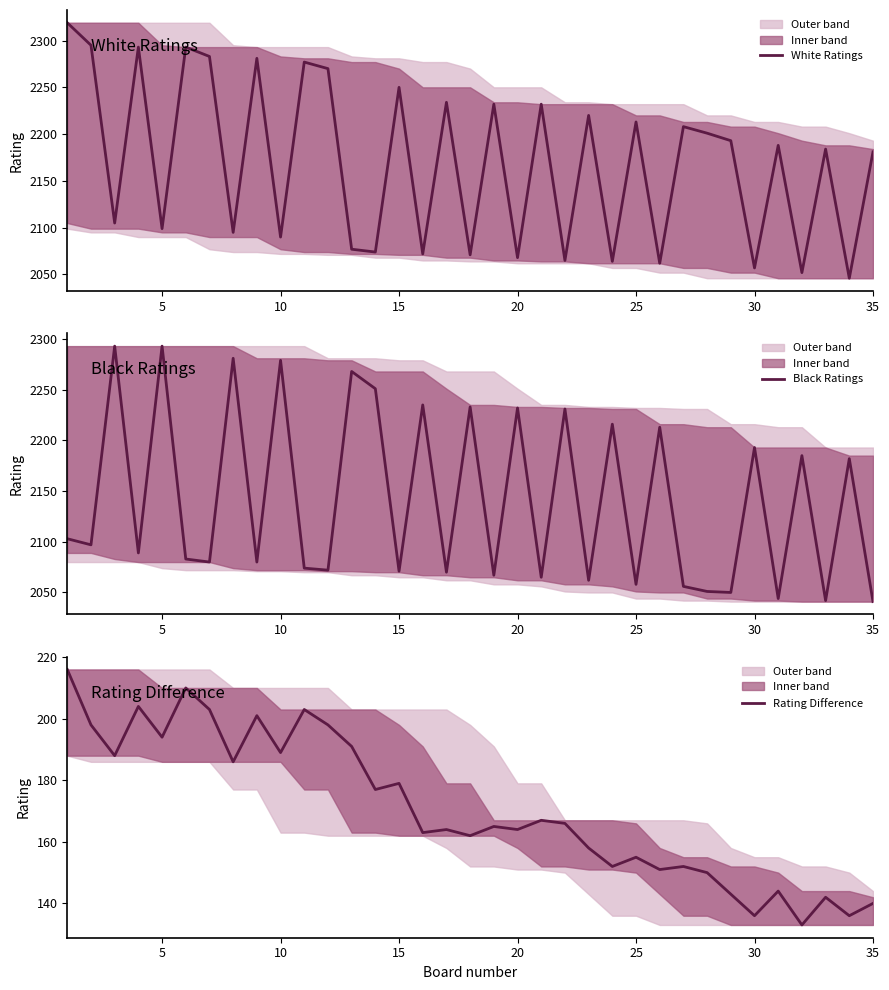

The value of Rating Difference at 10 is 104. True or false?

False